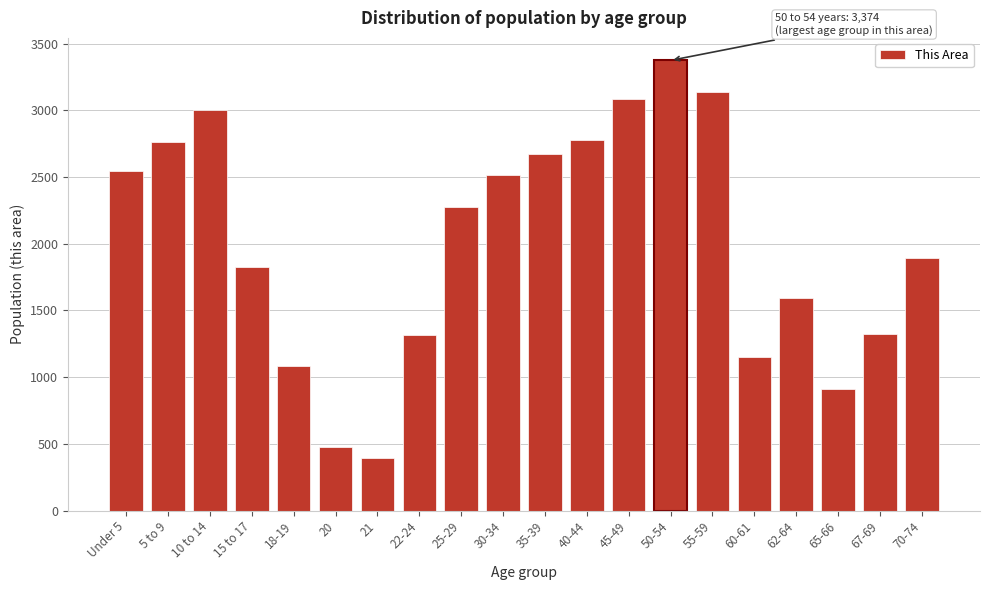

What value does the data have at 45-49?

3088